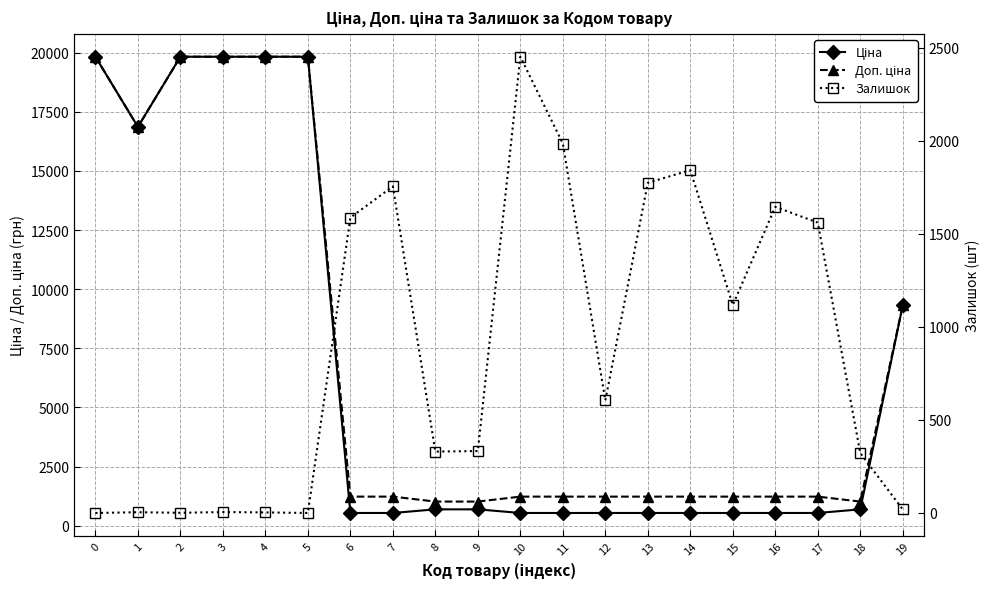

What is the spread (max minus min) of values at 17?

1025.6